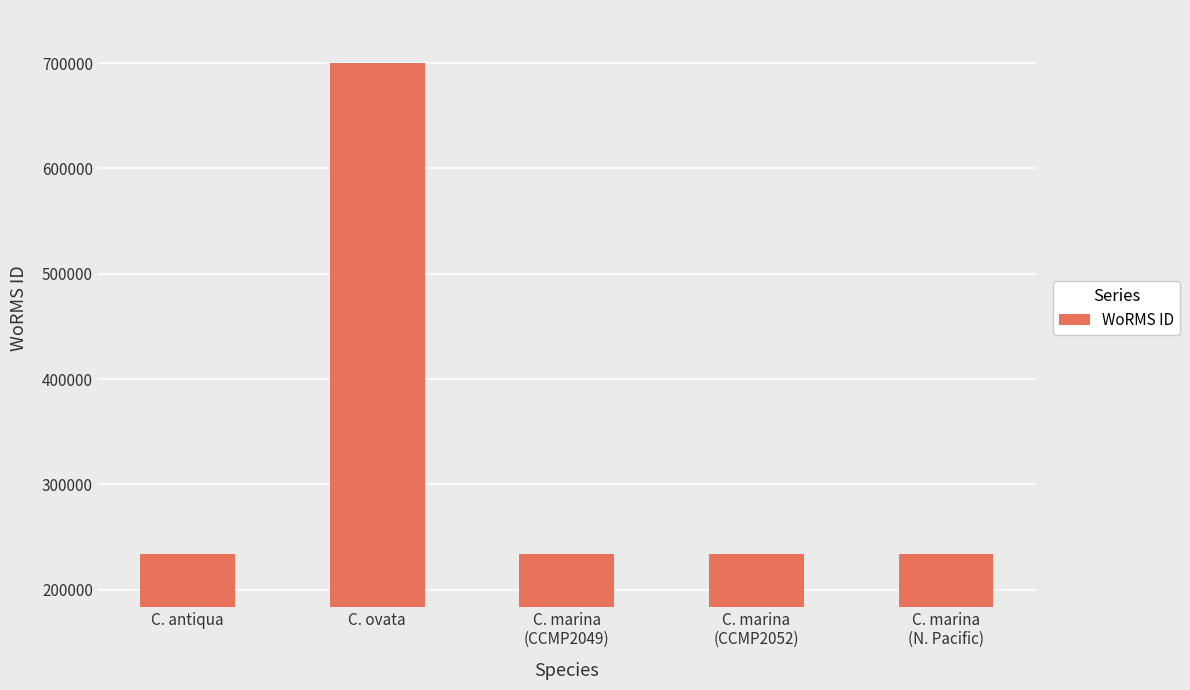

Between C. marina
(CCMP2049) and C. ovata, which is larger?

C. ovata